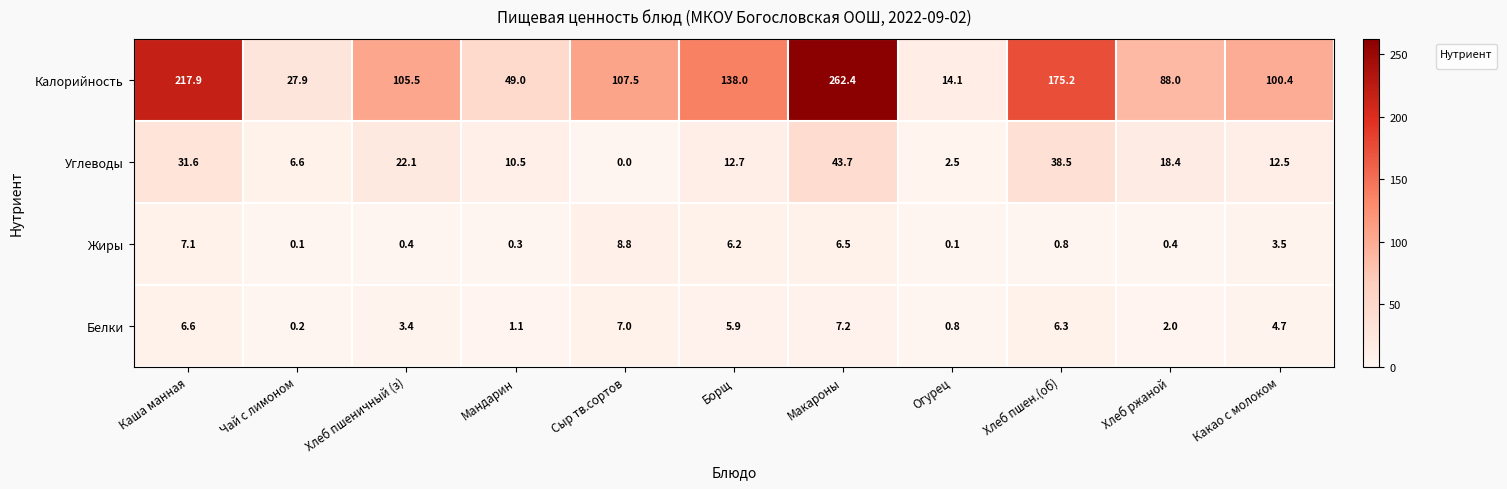

Is it true that the value at Макароны is 262.4?

True